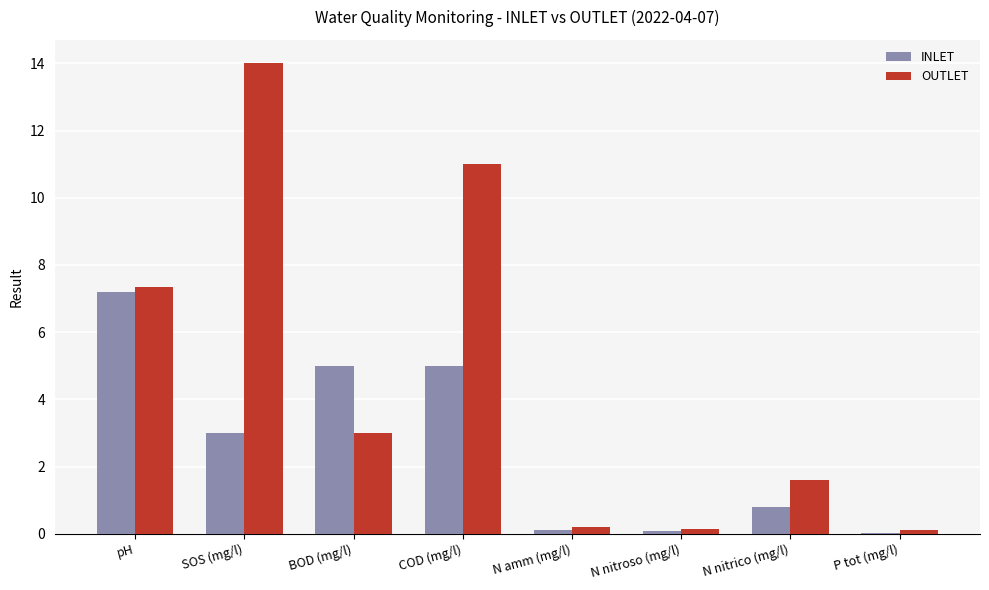

Is it true that INLET equals 1.4 at N nitrico (mg/l)?

False